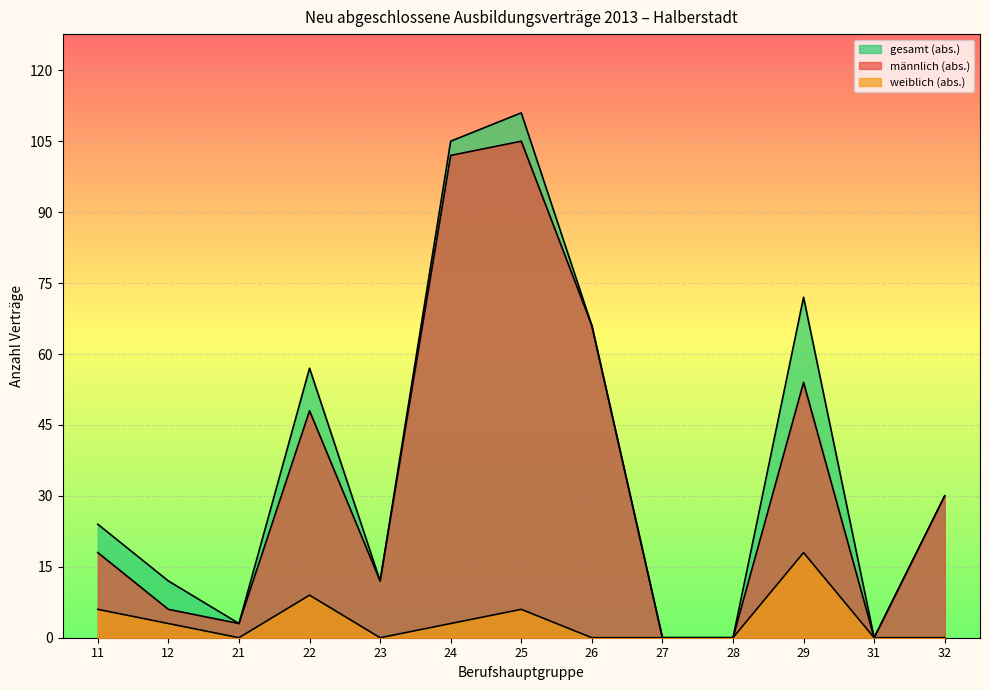

What is the greatest value displayed?

111